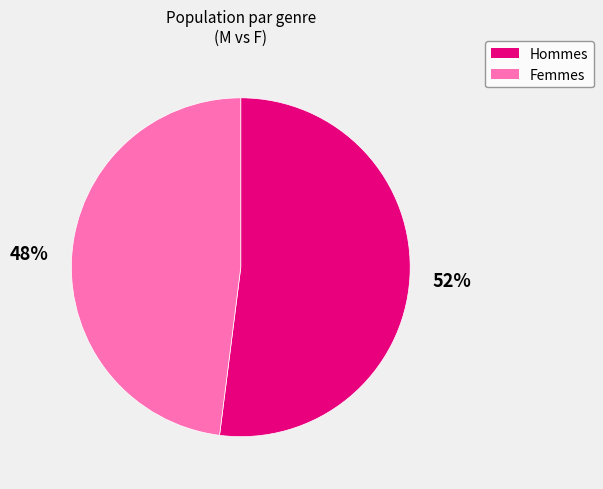

Does any single category account for the majority?

Yes